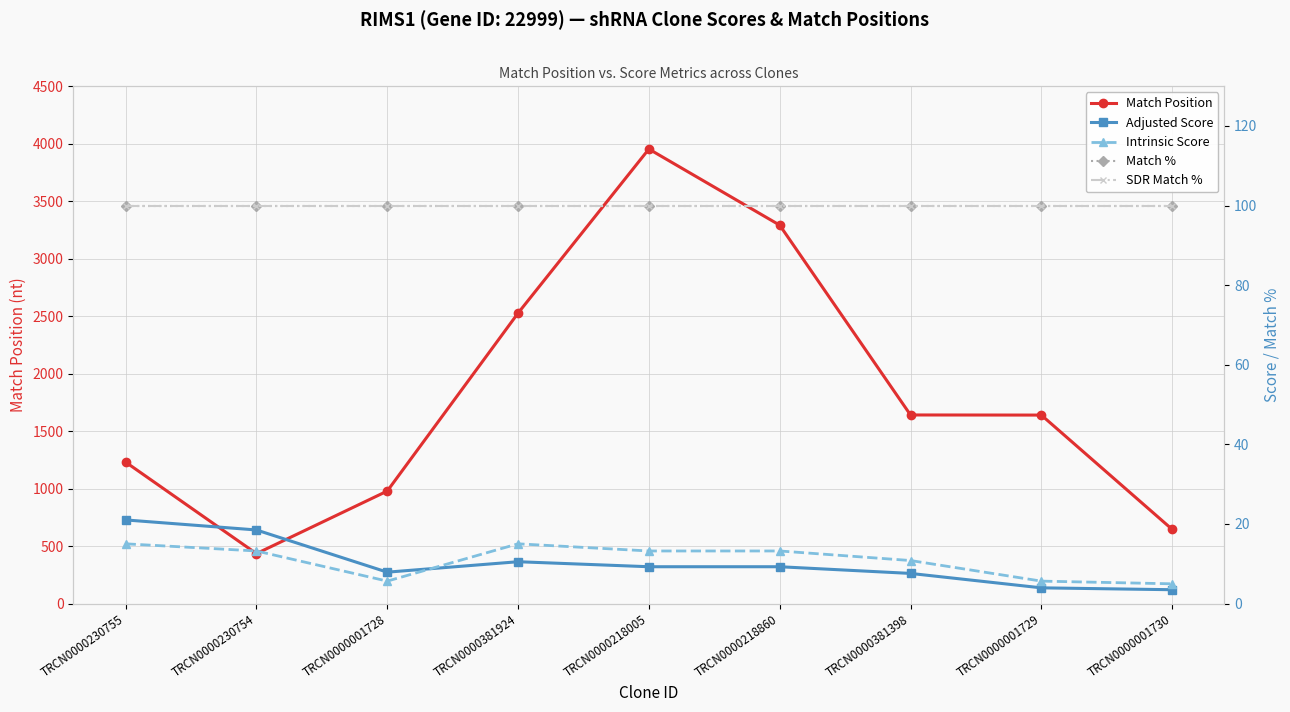

True or false: Match % and Adjusted Score intersect in this chart.

False